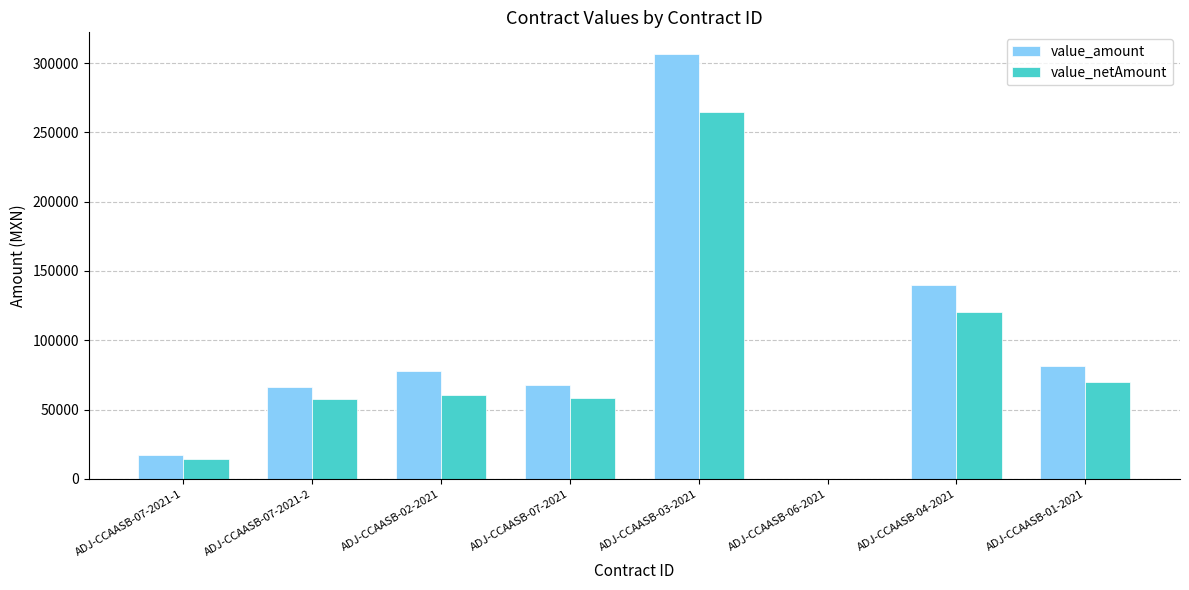

Is the value of value_netAmount at ADJ-CCAASB-07-2021-1 greater than the value of value_amount at ADJ-CCAASB-07-2021?

No